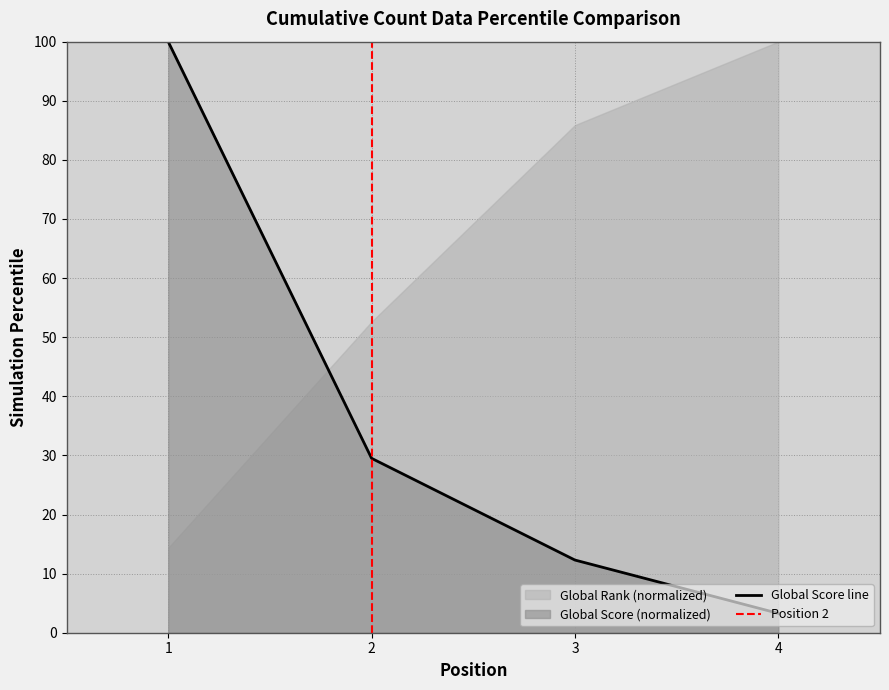

Read the value at 2.

29.5